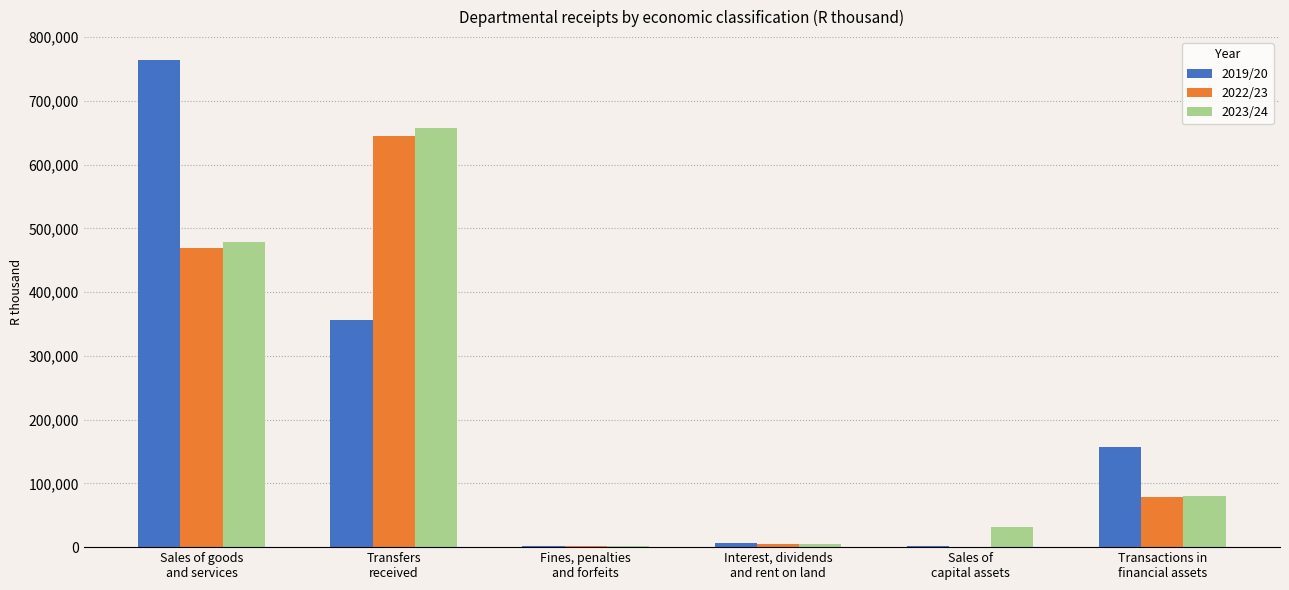

Count the number of categories in the chart.

6